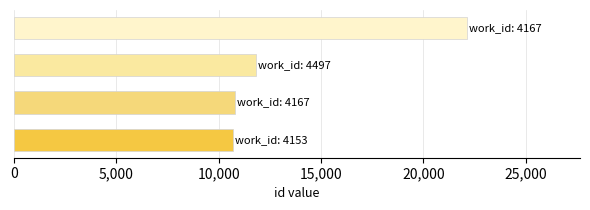

What is the sum of all values?

55440